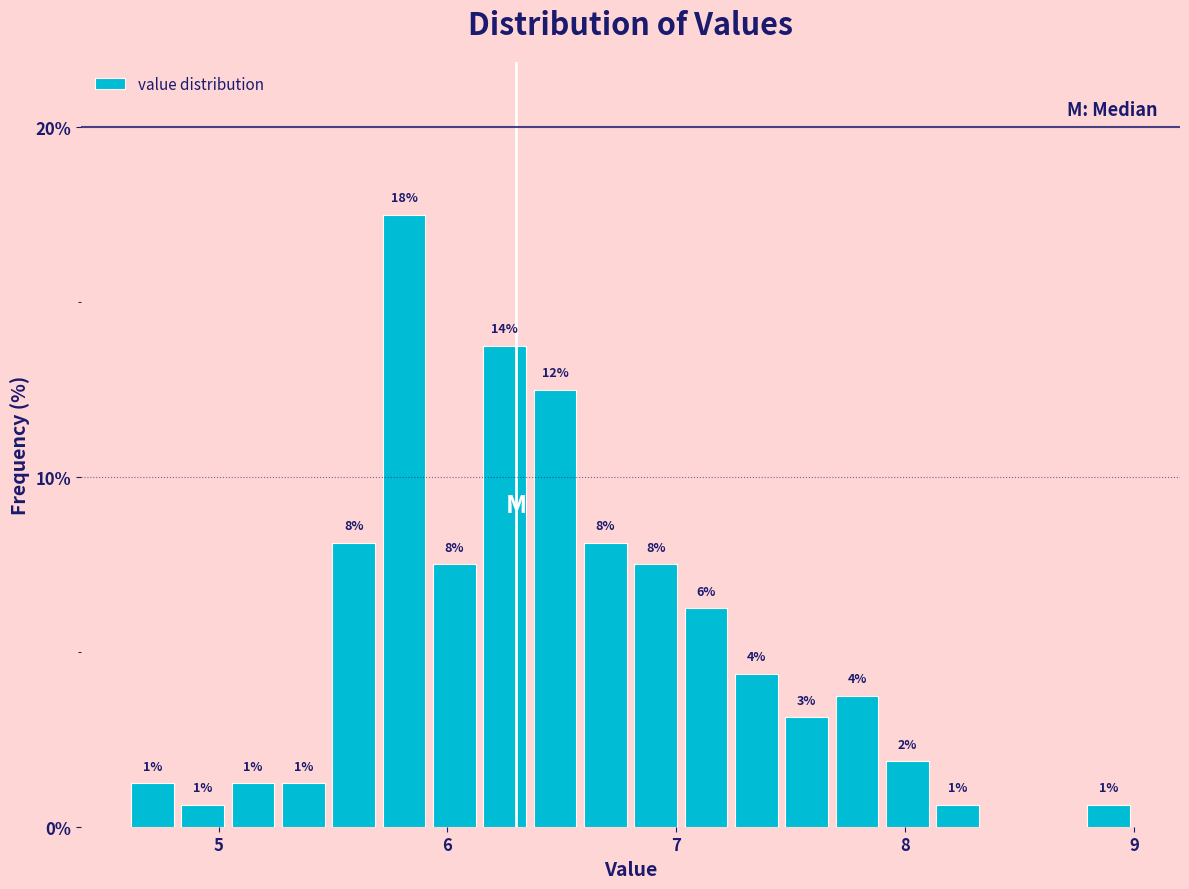

Around what value on the x-axis is the tallest bar? Give the approximate position of its centre, as read against the axis.

5.8